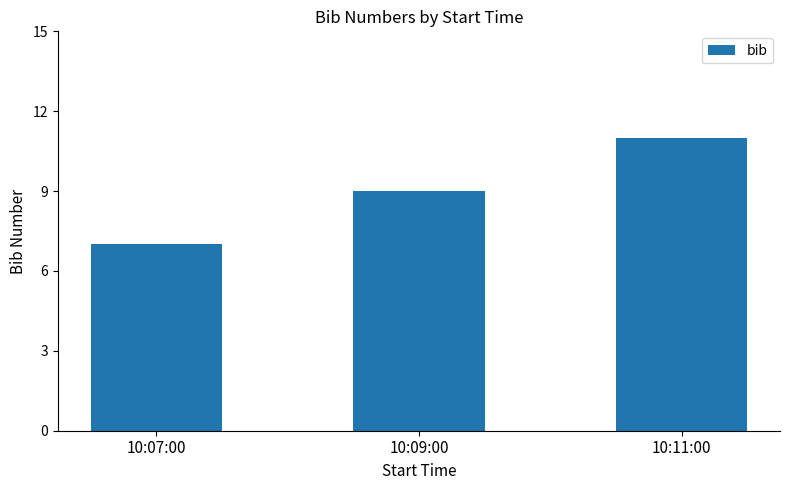

Is it true that the value at 10:11:00 is 19?

False